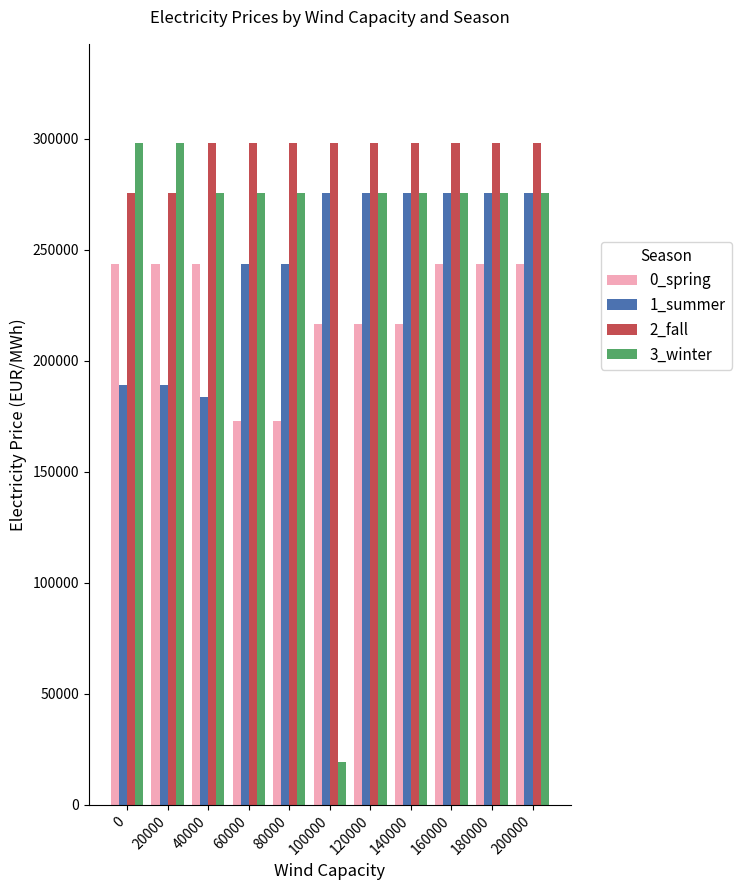

What are all the series names shown in the legend?

0_spring, 1_summer, 2_fall, 3_winter